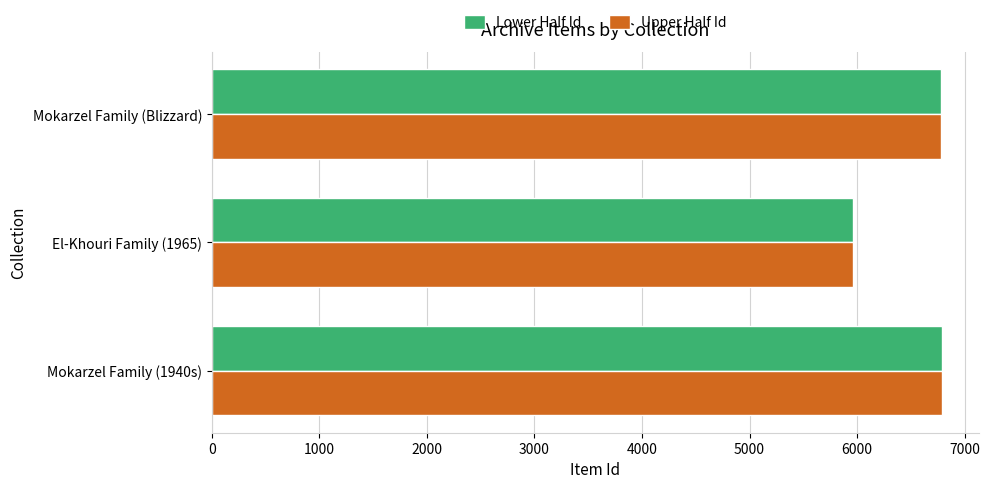

What are all the series names shown in the legend?

Lower Half Id, Upper Half Id